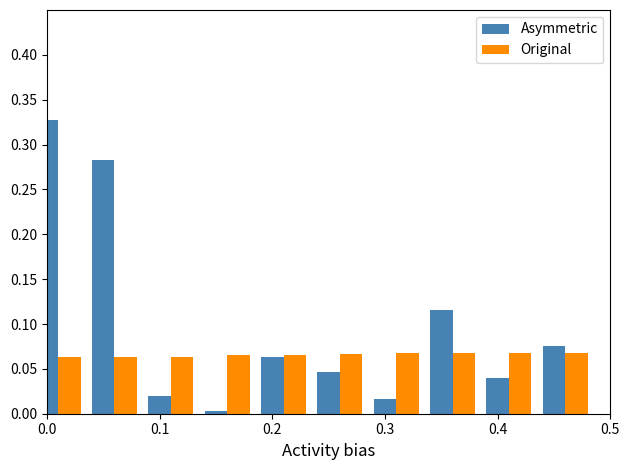

How many bars are there in total?

20